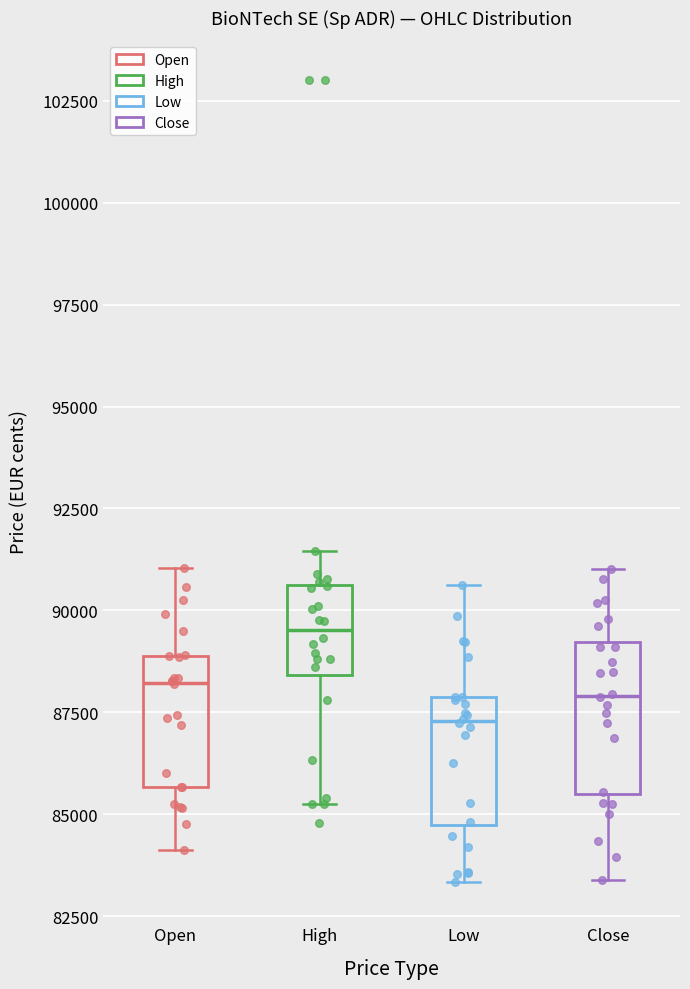

Where is the upper edge of the box for High on the y-axis? The values are not printed on the chart, so give them approximately, as read against the axis.

90500